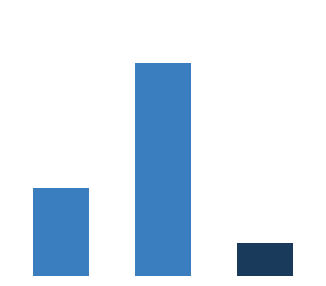

List the labels in order of value, largest first.

1, 0, 2